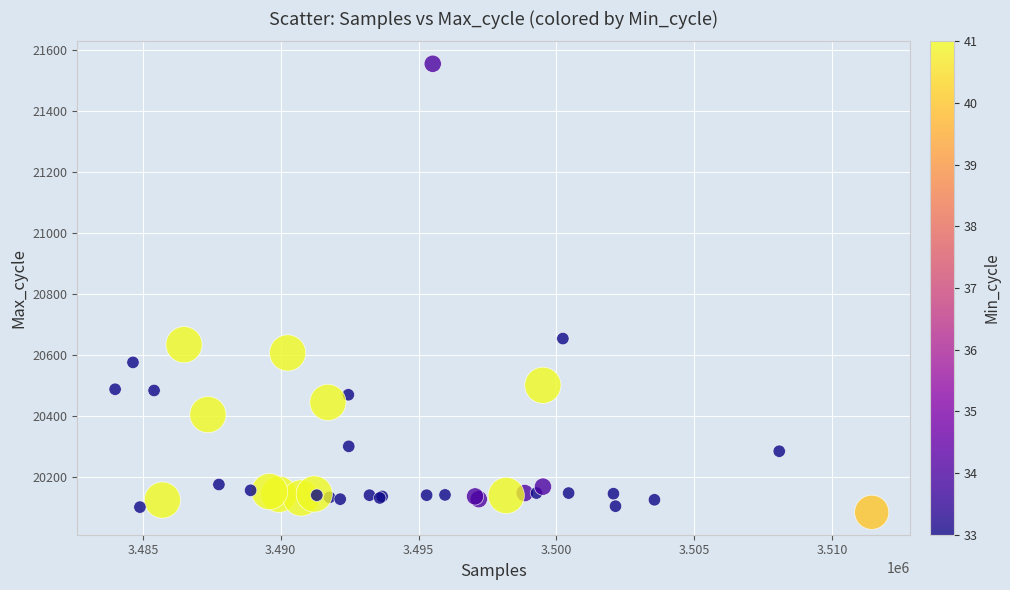

What Y value in the scatter plot is closest to 20820?

20655